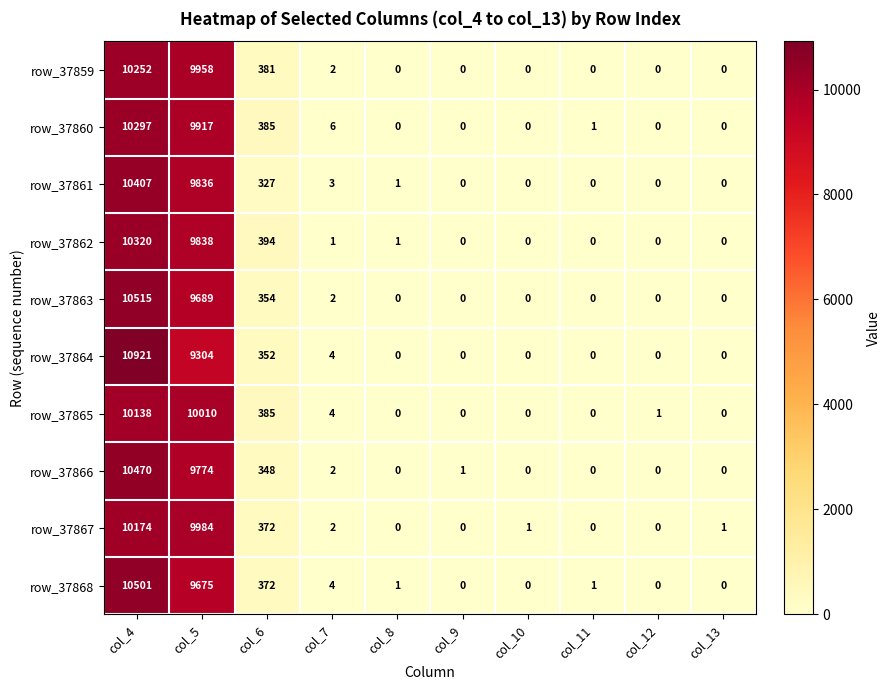

What is the maximum value for row_37862?

10320